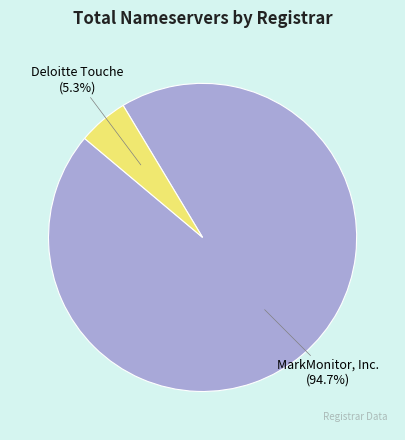

Count the number of slices in the pie.

2